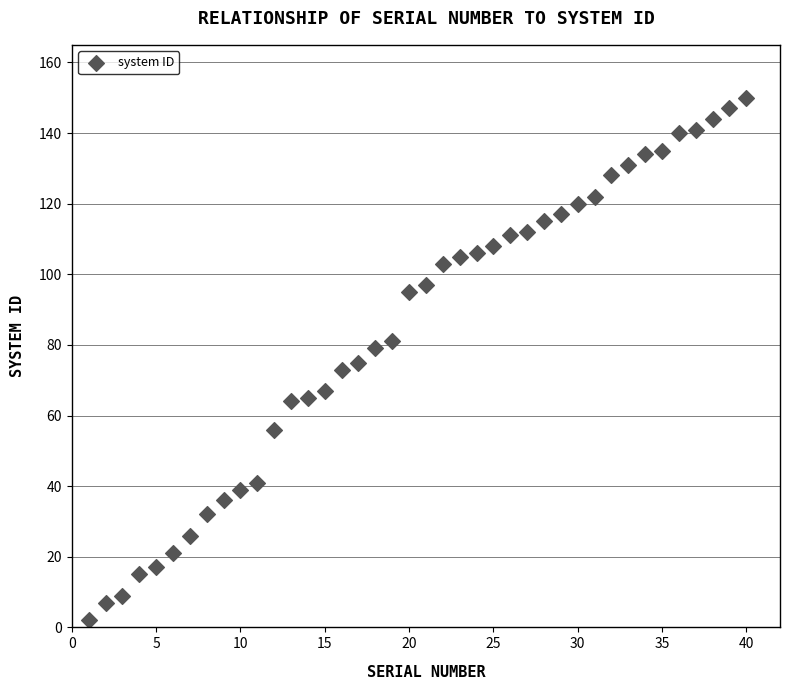

What is the range of X values (max minus min)?

39